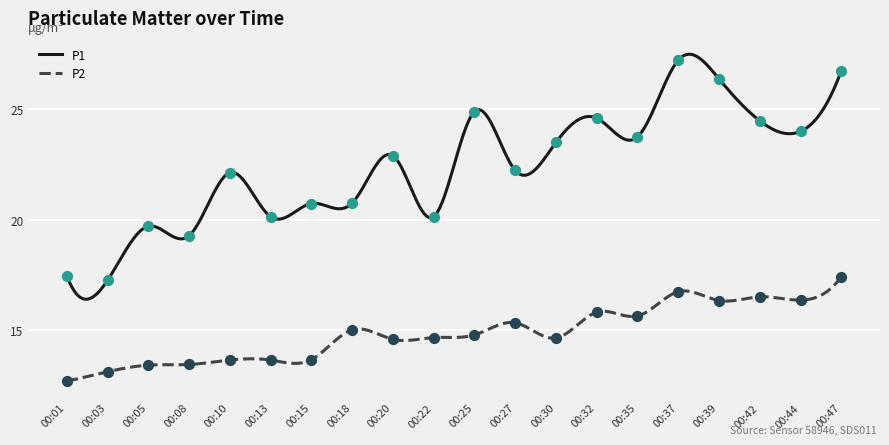

Which series has the largest Y range (max minus min)?

P1